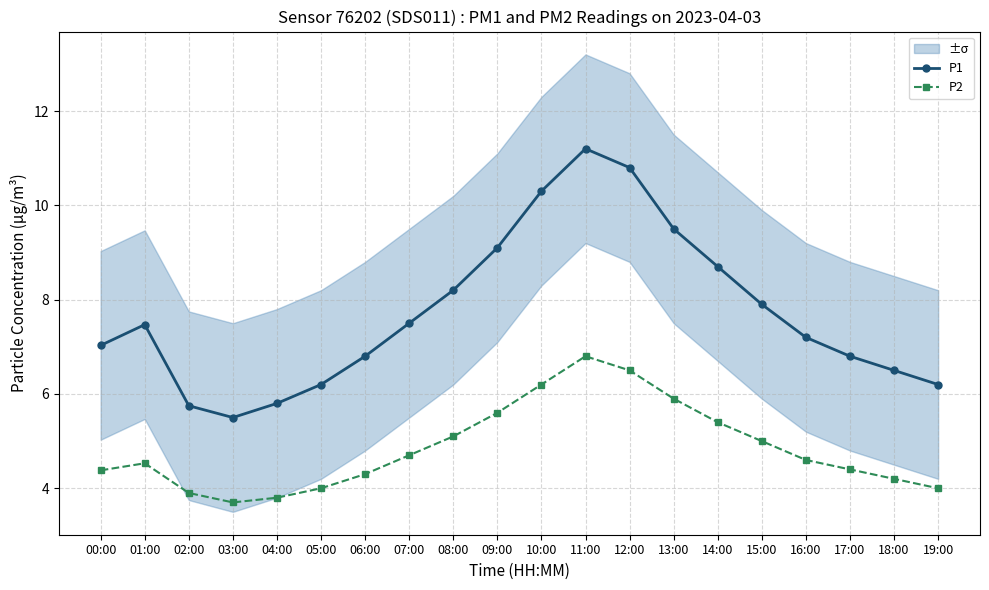

Which category has the highest value in the P2 series?

11:00